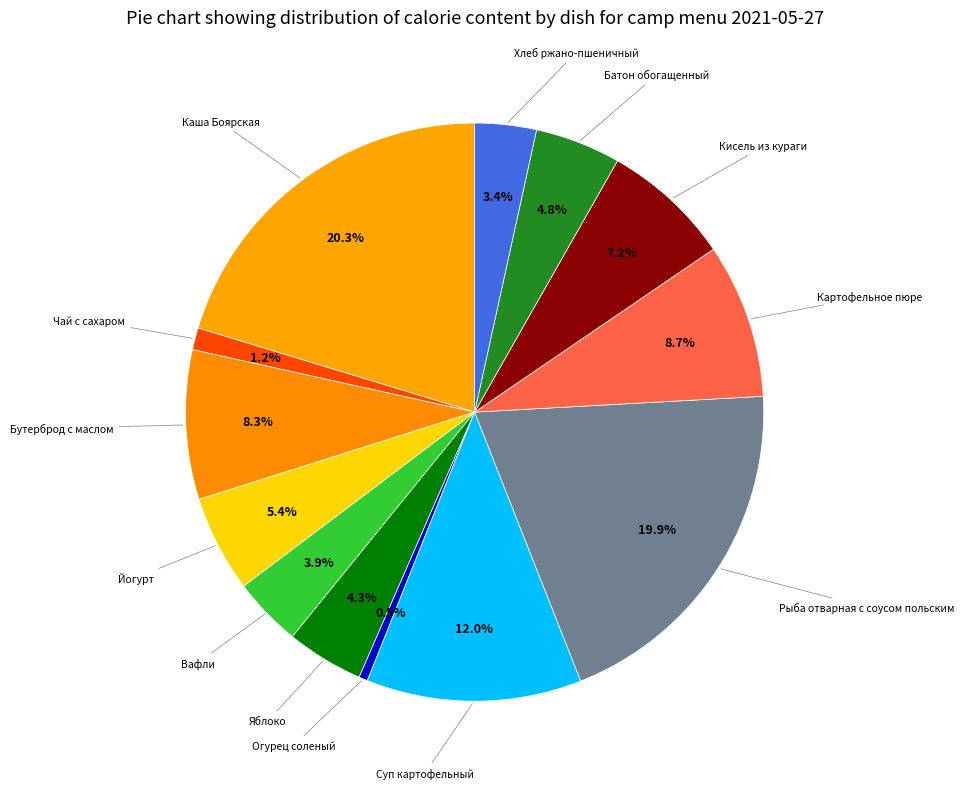

What is the smallest slice in the pie chart?

Огурец соленый